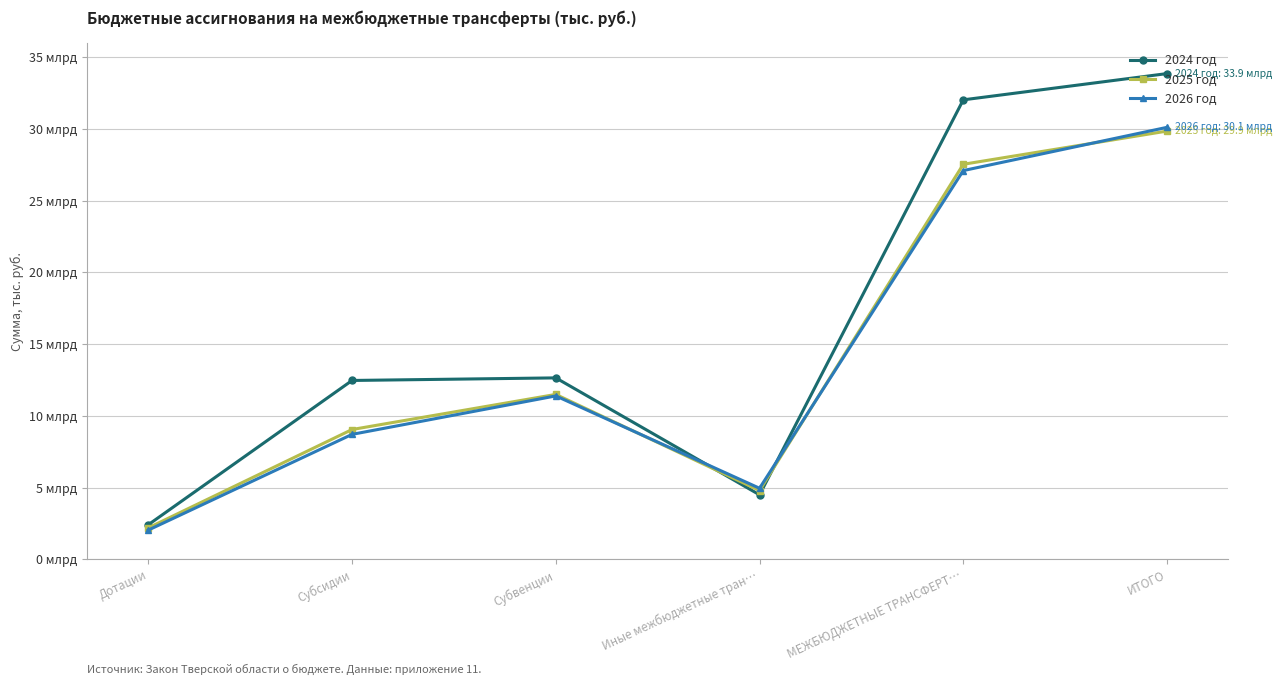

In 2025 год, how many points are higher than both neighbors (excluding endpoints)?

1